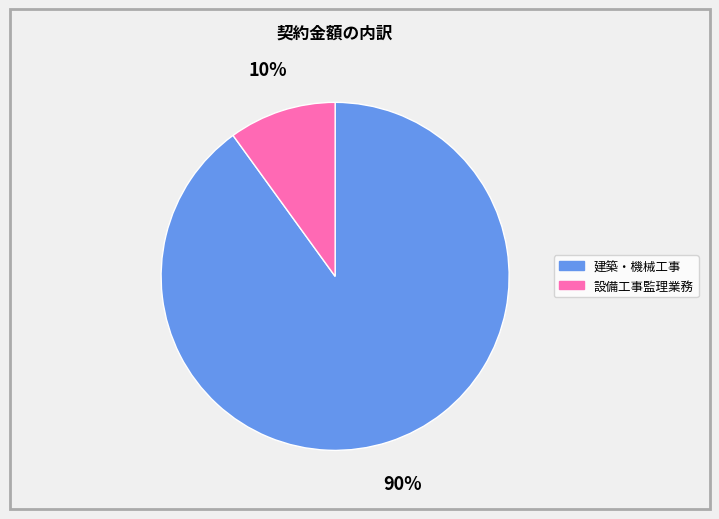

To the nearest percent, what is the average slice percentage?

50%